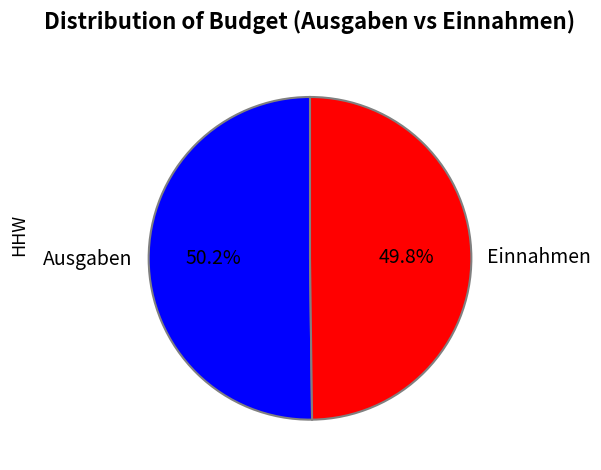

Approximately how many times larger is the value at Ausgaben compared to Einnahmen?

1.0